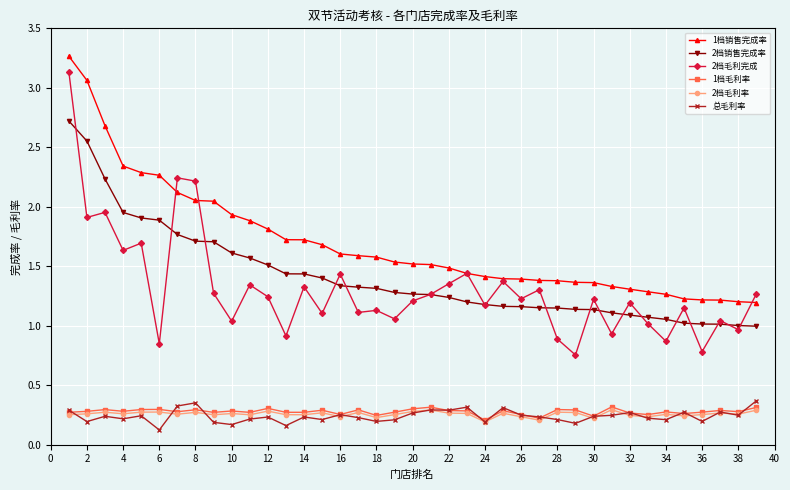

What are all the series names shown in the legend?

1档销售完成率, 2档销售完成率, 2档毛利完成, 1档毛利率, 2档毛利率, 总毛利率